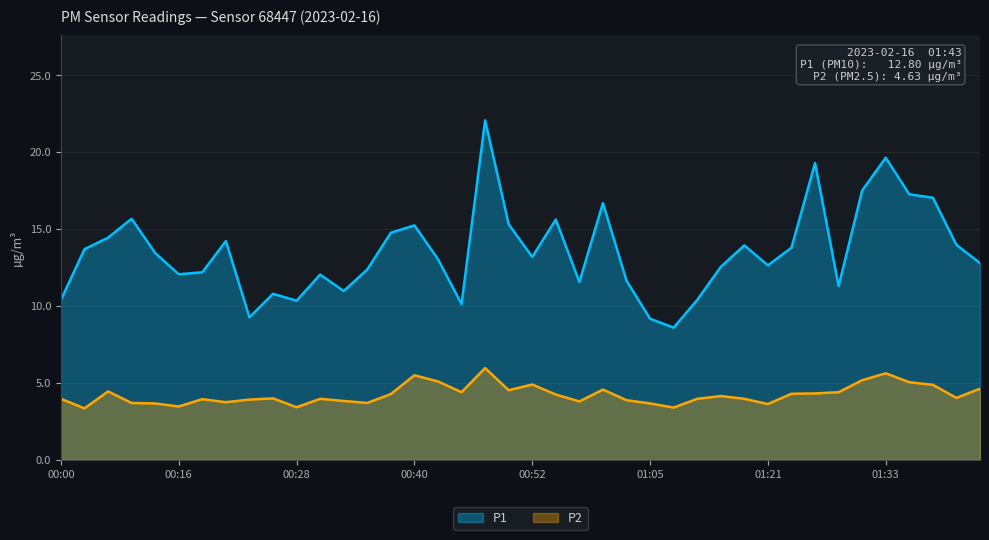

What is the average value of the P1 series?

13.5